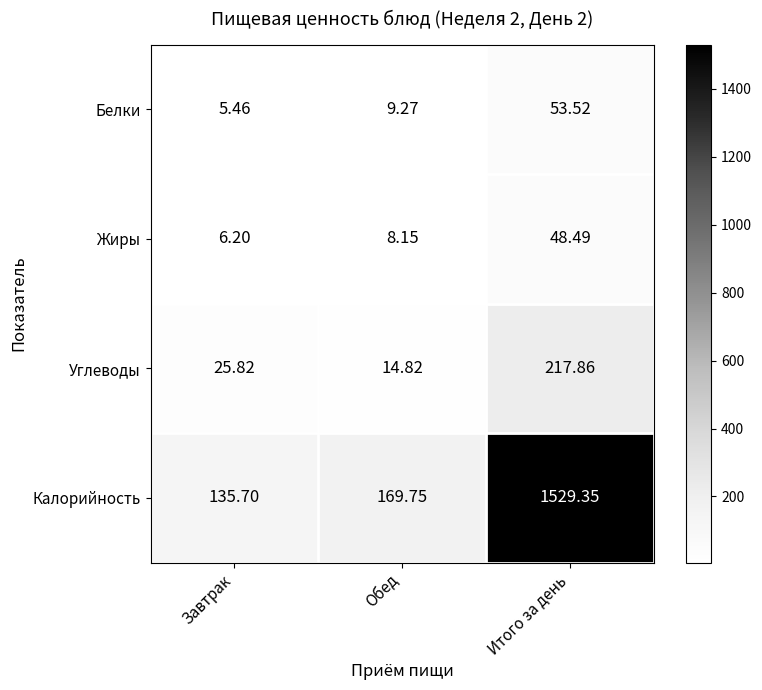

Where does the Белки series first go above 9?

Обед